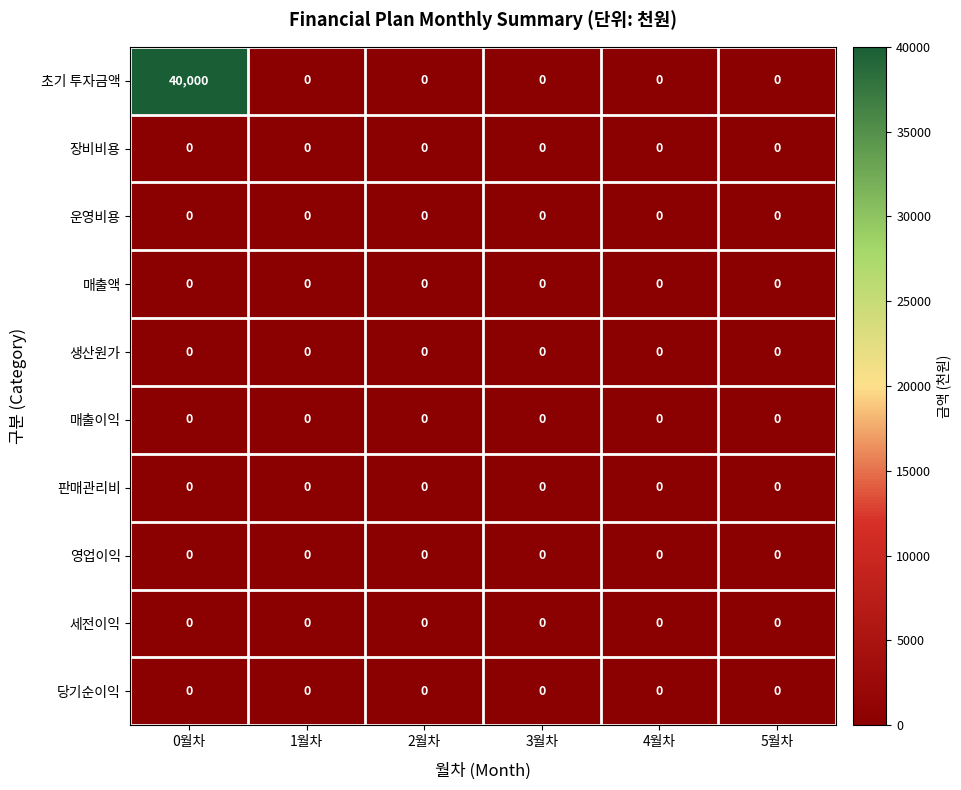

At which category is the sum across all series the highest?

0월차